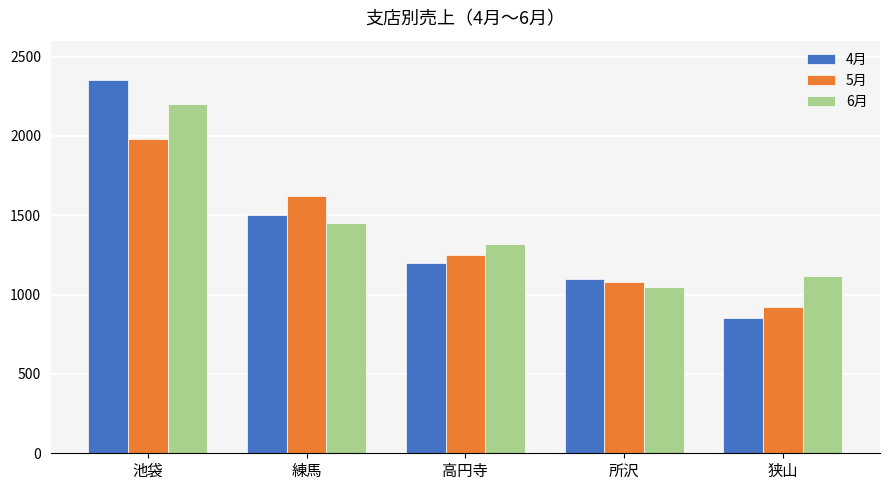

What is the spread (max minus min) of values at 練馬?

170